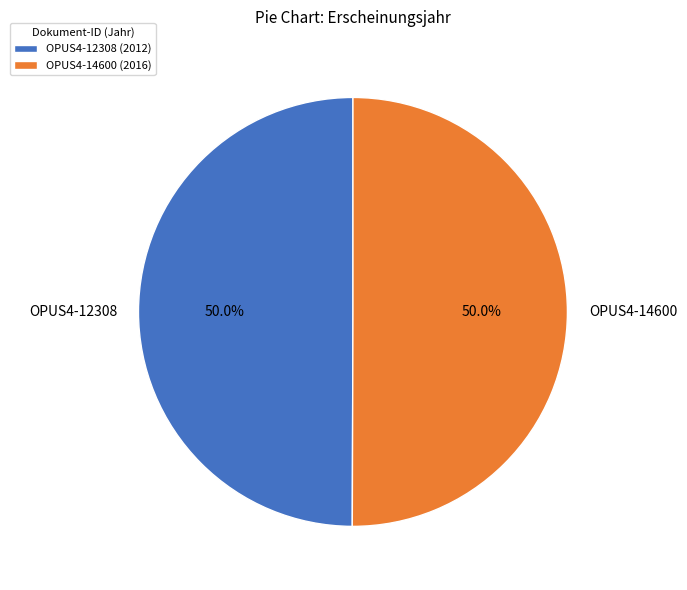

Is it true that OPUS4-14600 is 55% of the pie?

False